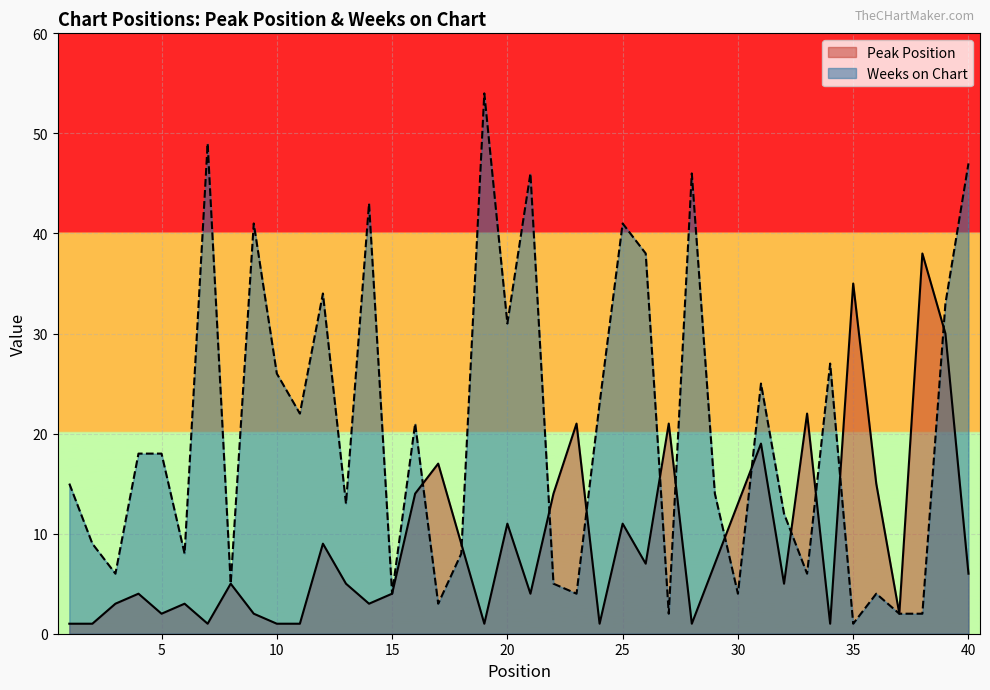

Where is the first local maximum for Peak Position?

4